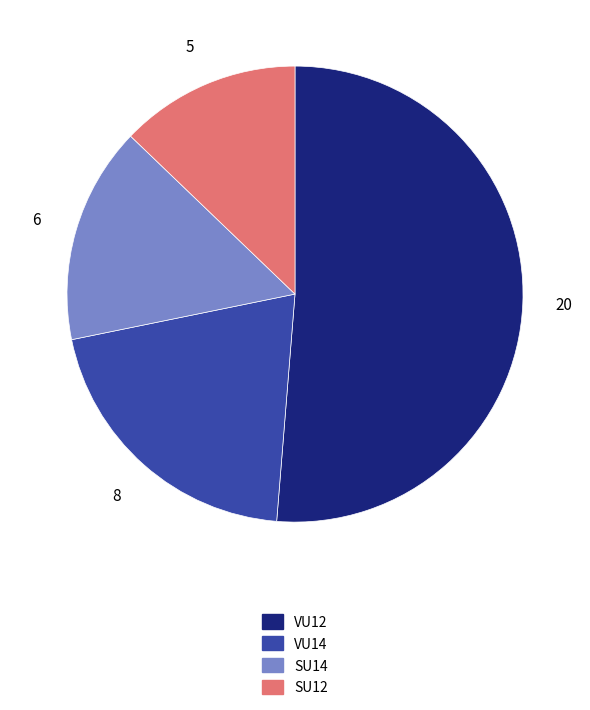

Approximately how many times larger is the value at VU14 compared to VU12?

0.4